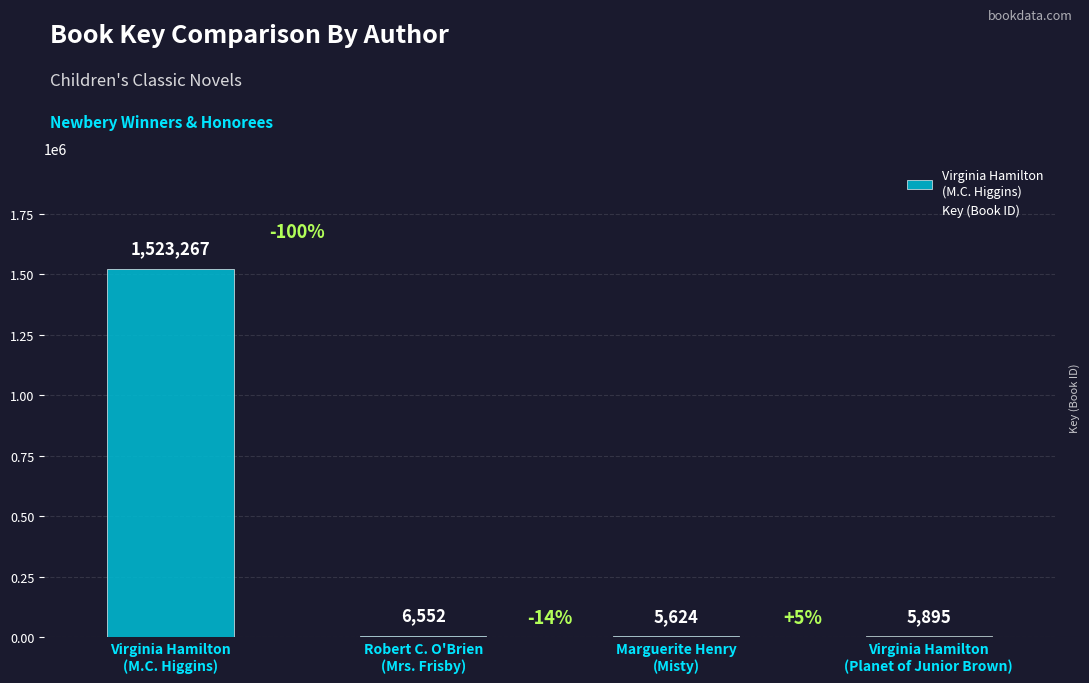

Are the bars horizontal?

No